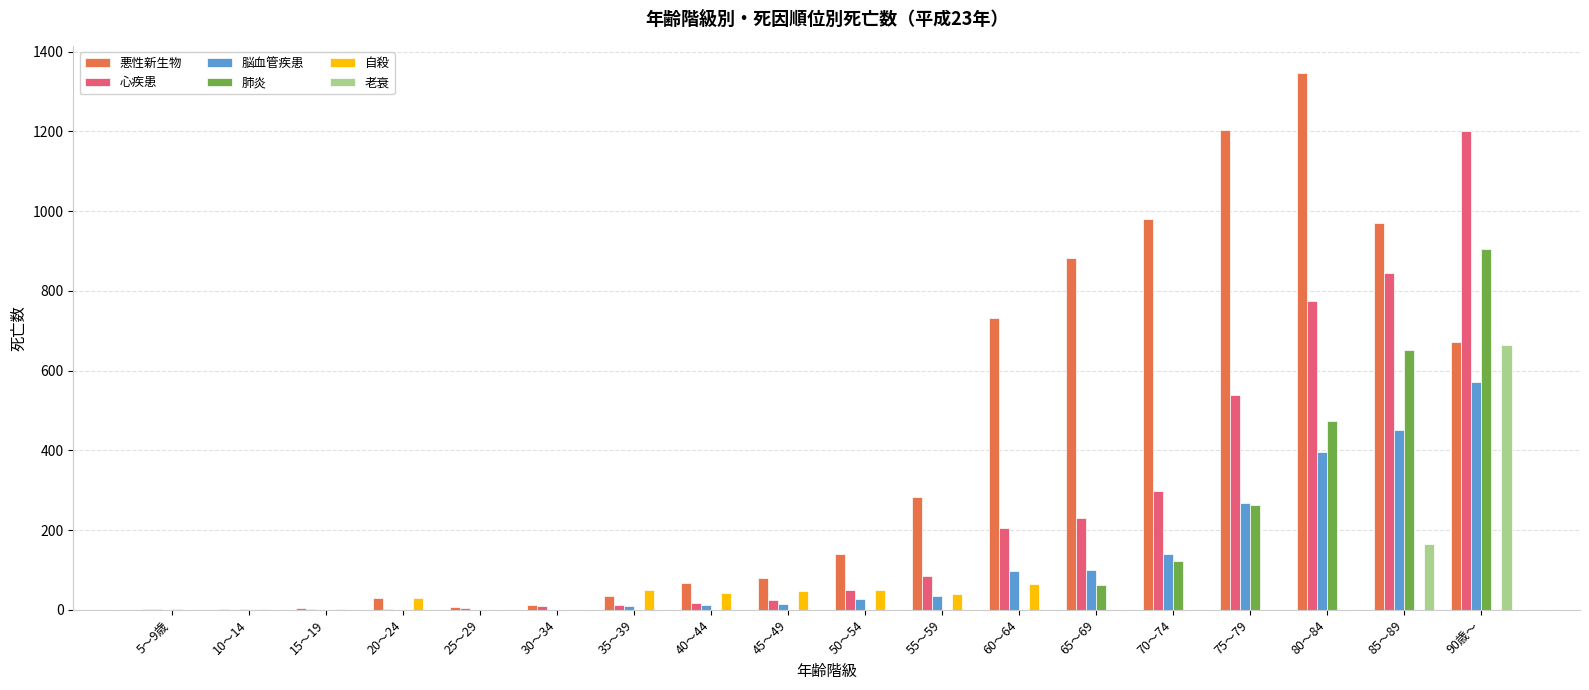

Is the value of 老衰 at 20～24 greater than the value of 悪性新生物 at 70～74?

No